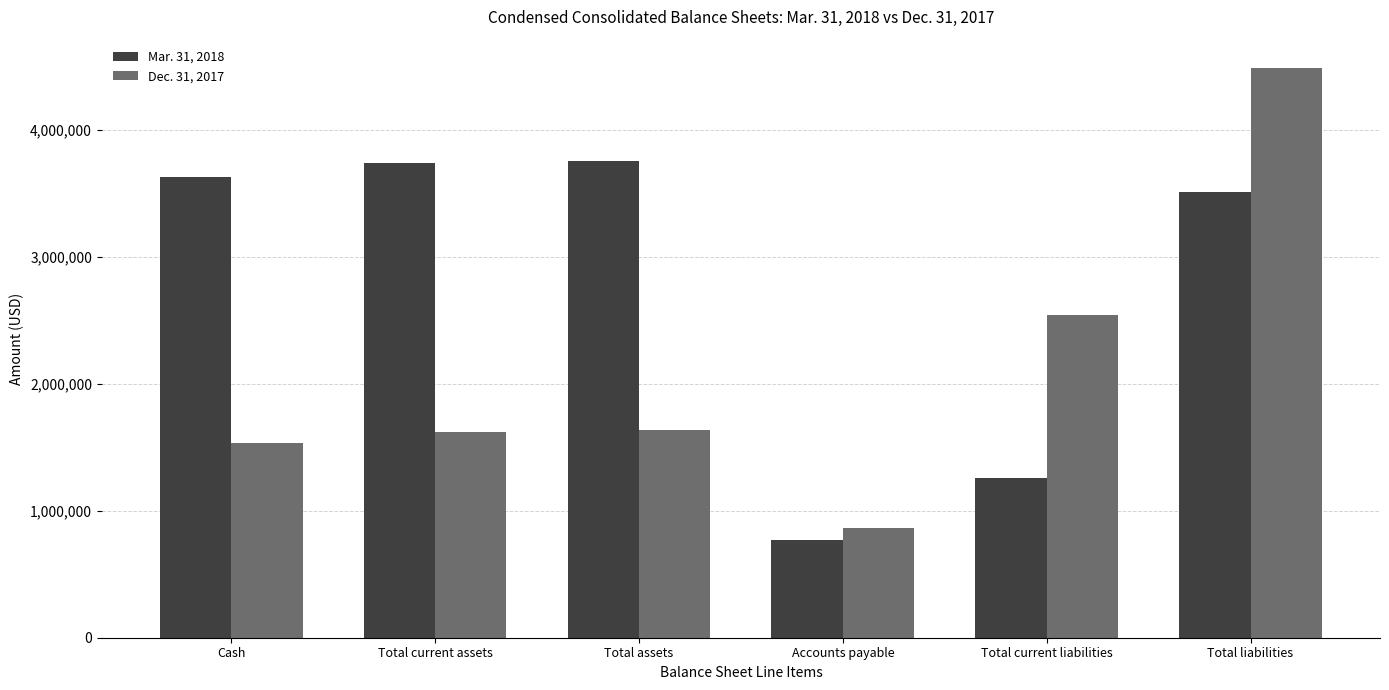

What is the label of the 3rd bar from the left?

Total assets